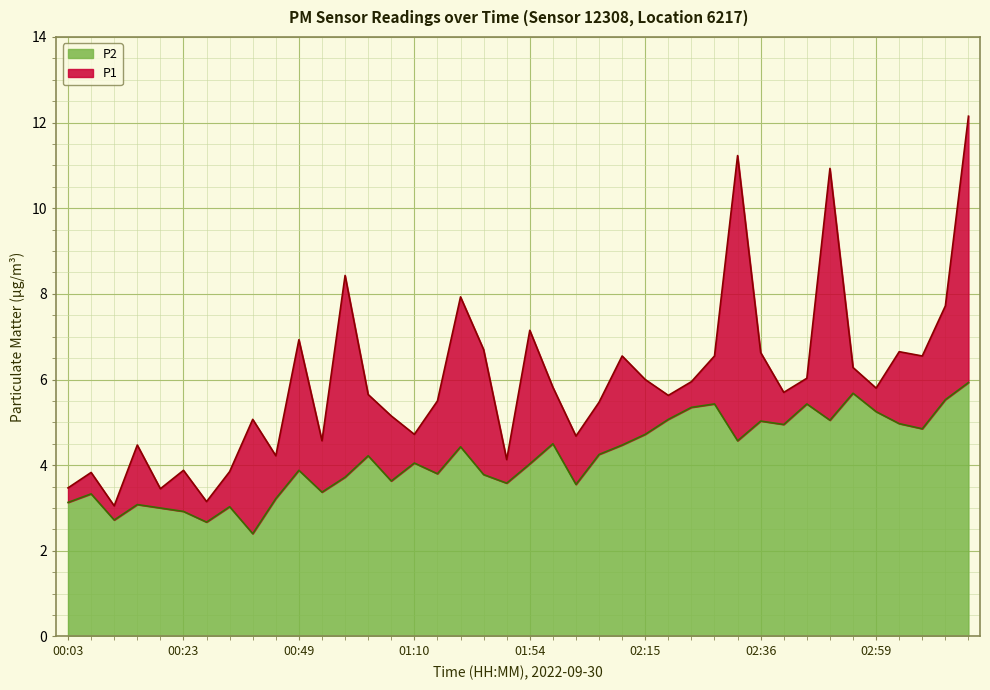

True or false: P2 has a value of 5.4 at 01:50.

False